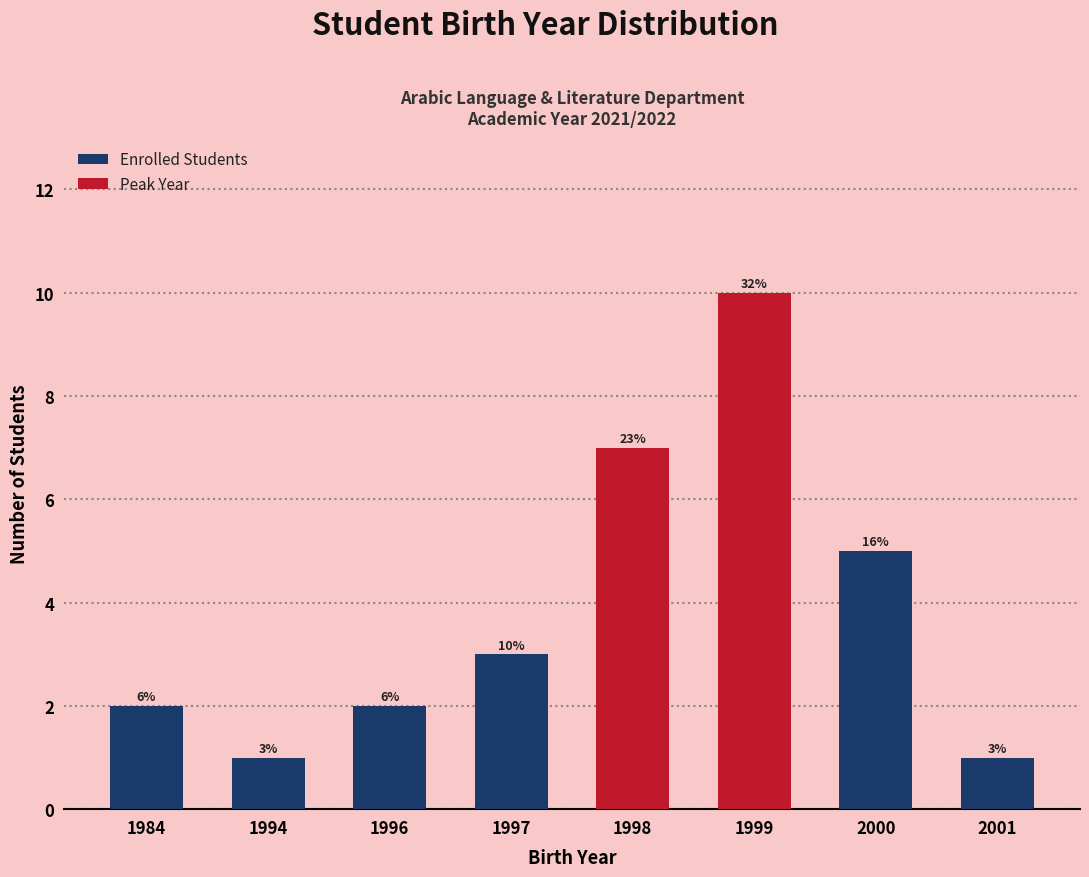

What is the difference between the Peak Year values at 1994 and 1999?

10